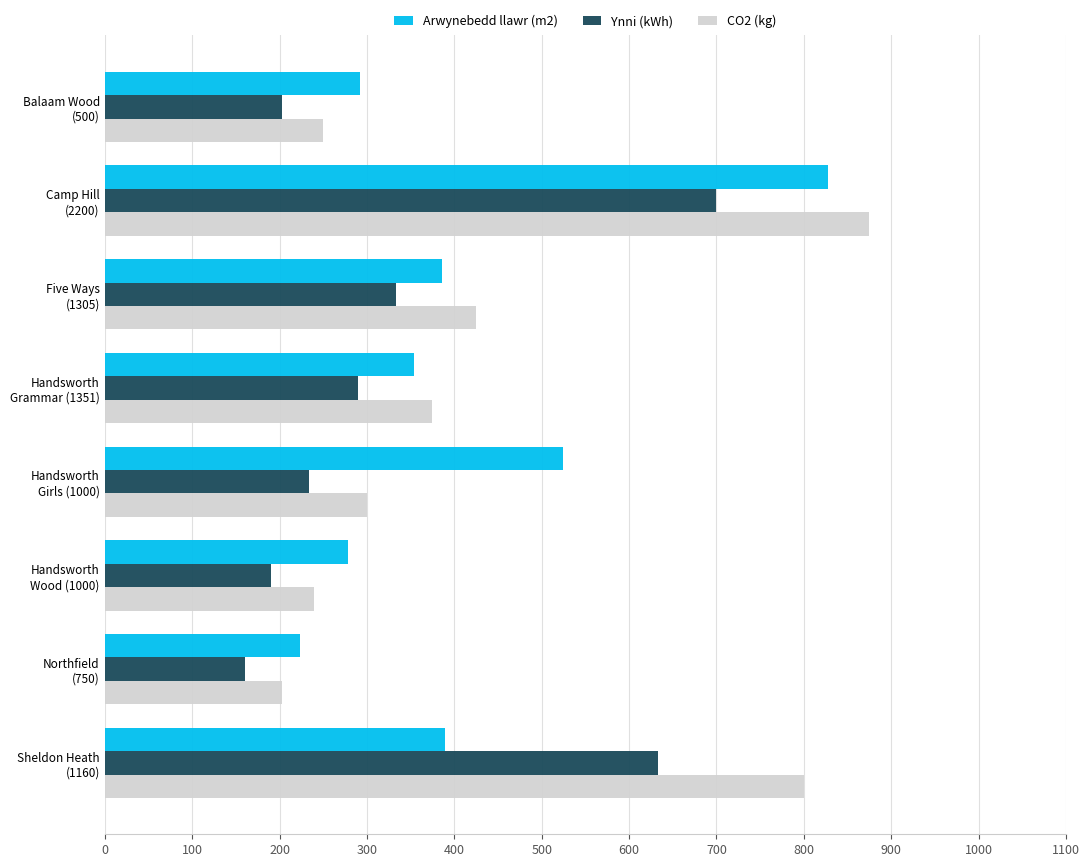

Which category has the highest value in the Arwynebedd llawr (m2) series?

Camp Hill
(2200)